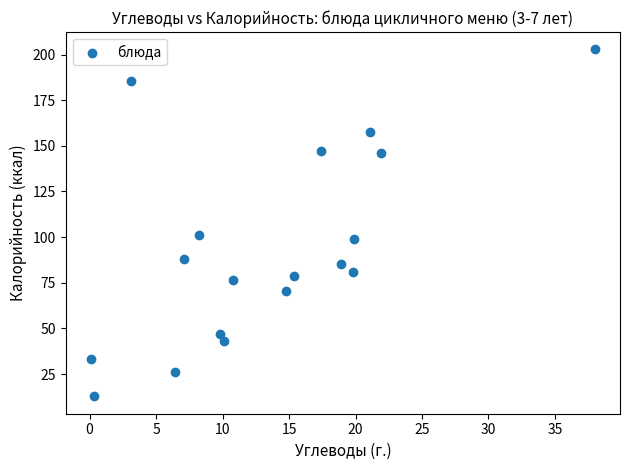

What is the range of X values (max minus min)?

37.9